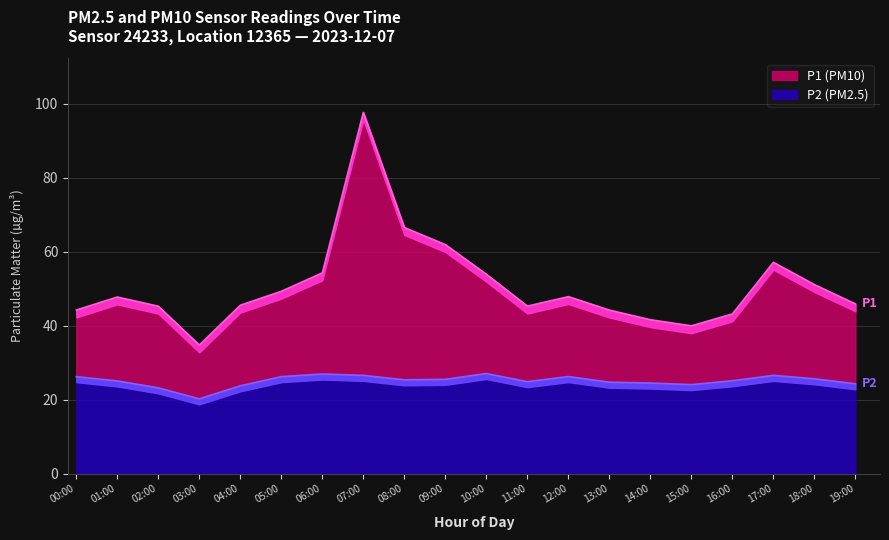

List the series in order of their overall mean, lowest first.

P2, P1